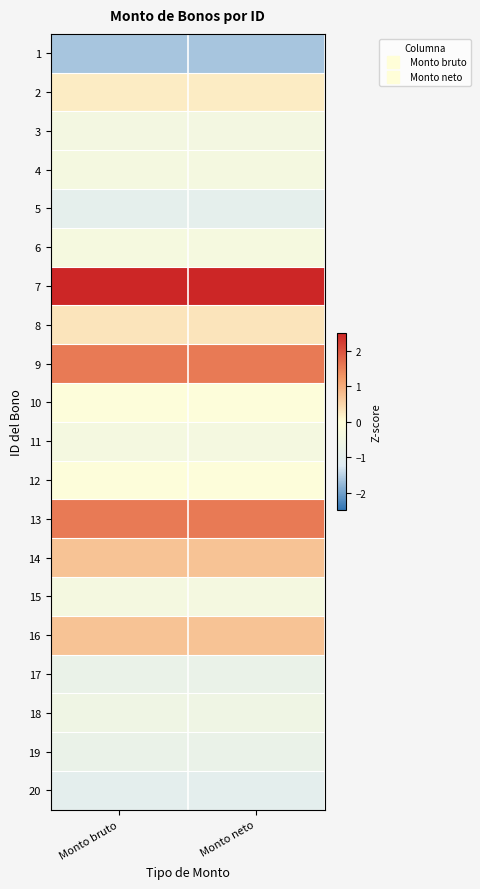

Reading right to left, list all the values displayed in this chart.

1: Monto neto=-1.6	Monto bruto=-1.6
2: Monto neto=0.2	Monto bruto=0.2
3: Monto neto=-0.4	Monto bruto=-0.4
4: Monto neto=-0.4	Monto bruto=-0.4
5: Monto neto=-0.9	Monto bruto=-0.9
6: Monto neto=-0.3	Monto bruto=-0.3
7: Monto neto=2.6	Monto bruto=2.6
8: Monto neto=0.3	Monto bruto=0.3
9: Monto neto=1.6	Monto bruto=1.6
10: Monto neto=-0.1	Monto bruto=-0.1
11: Monto neto=-0.4	Monto bruto=-0.4
12: Monto neto=-0.1	Monto bruto=-0.1
13: Monto neto=1.6	Monto bruto=1.6
14: Monto neto=0.7	Monto bruto=0.7
15: Monto neto=-0.4	Monto bruto=-0.4
16: Monto neto=0.7	Monto bruto=0.7
17: Monto neto=-0.8	Monto bruto=-0.8
18: Monto neto=-0.6	Monto bruto=-0.6
19: Monto neto=-0.8	Monto bruto=-0.8
20: Monto neto=-1.0	Monto bruto=-1.0